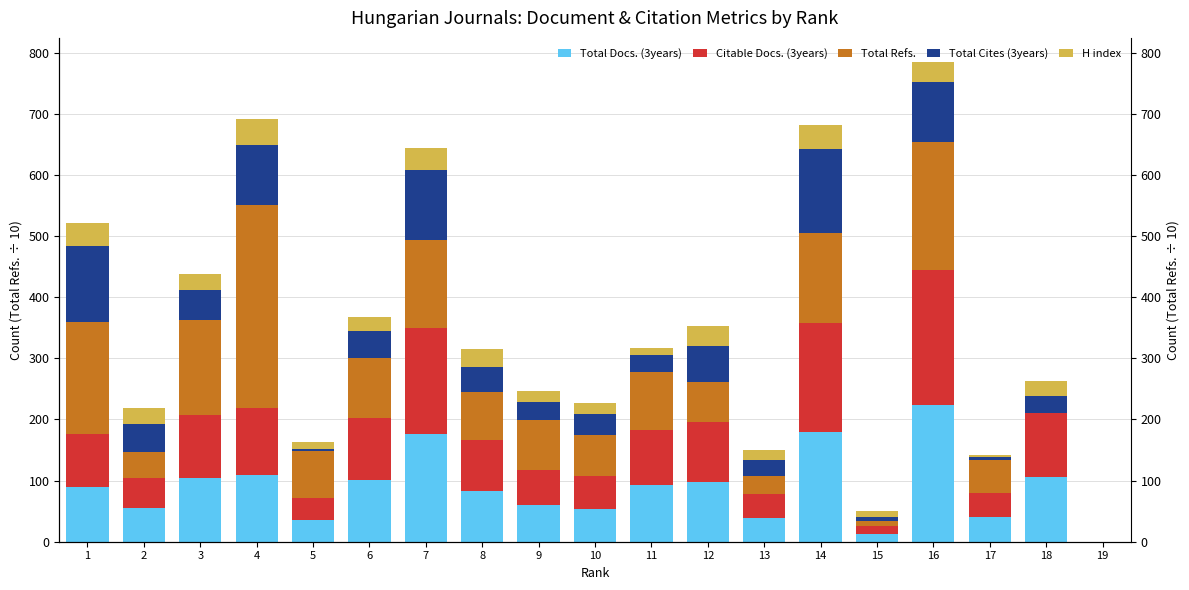

Which has a higher value, 14 or 19?

14